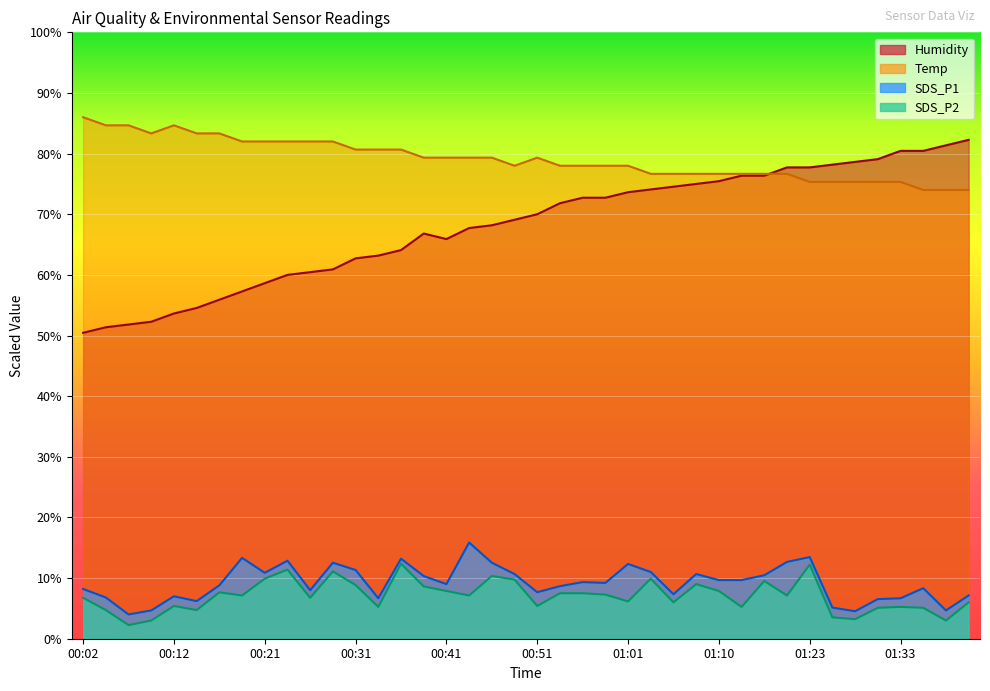

Where is the first local minimum for Temp?

00:09